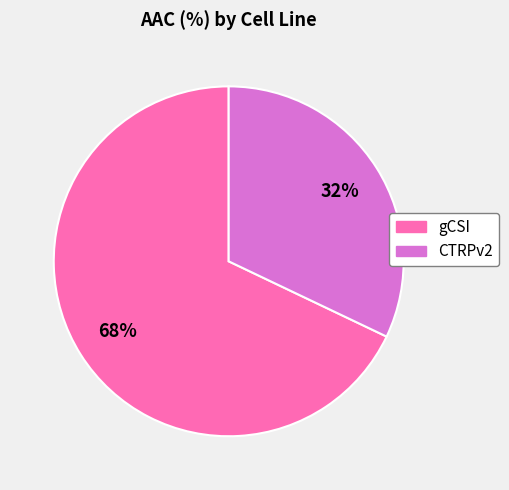

To the nearest percent, what is the difference between the largest and smallest slice percentages?

36%